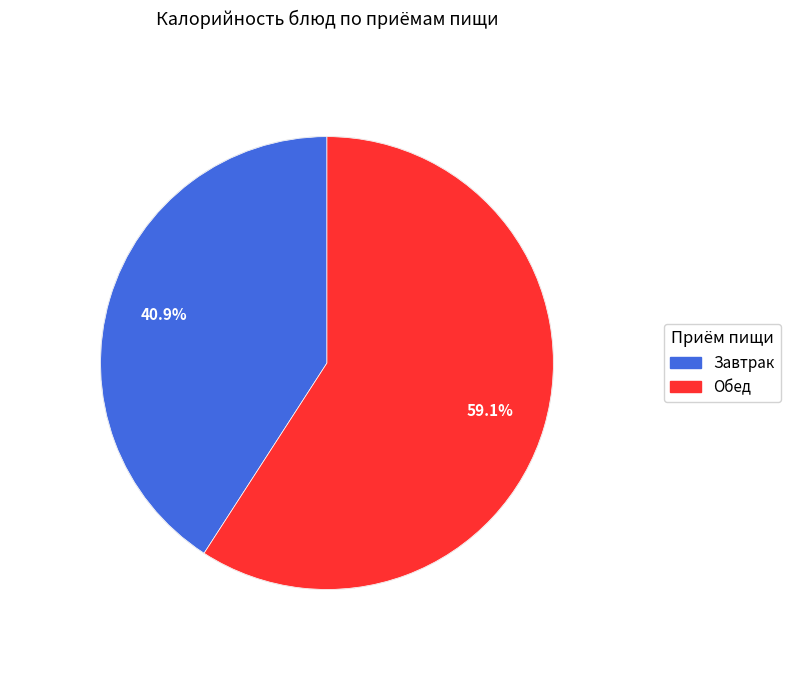

Is there a majority slice in this chart?

Yes